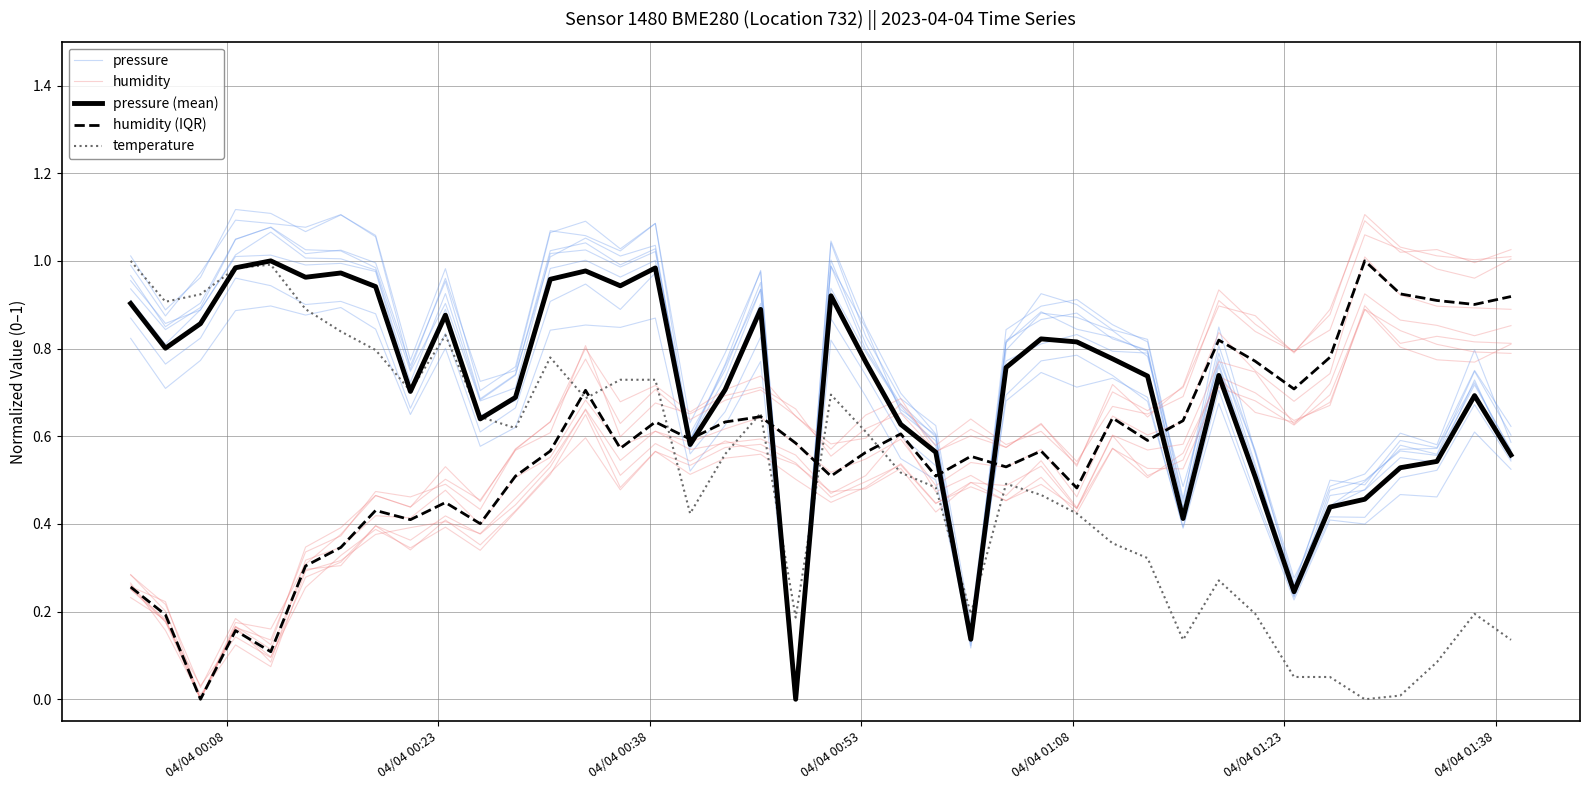

What is the maximum value shown in the chart?

1.1